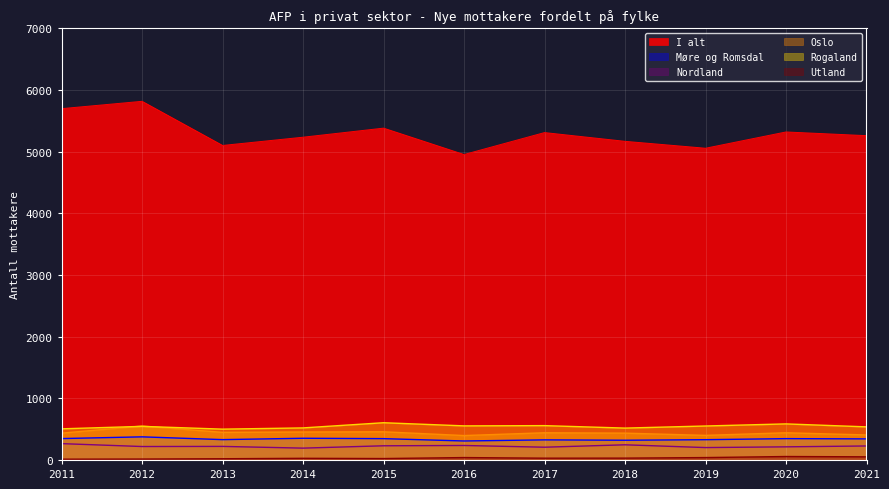

In Møre og Romsdal, how many points are lower than both neighbors (excluding endpoints)?

3